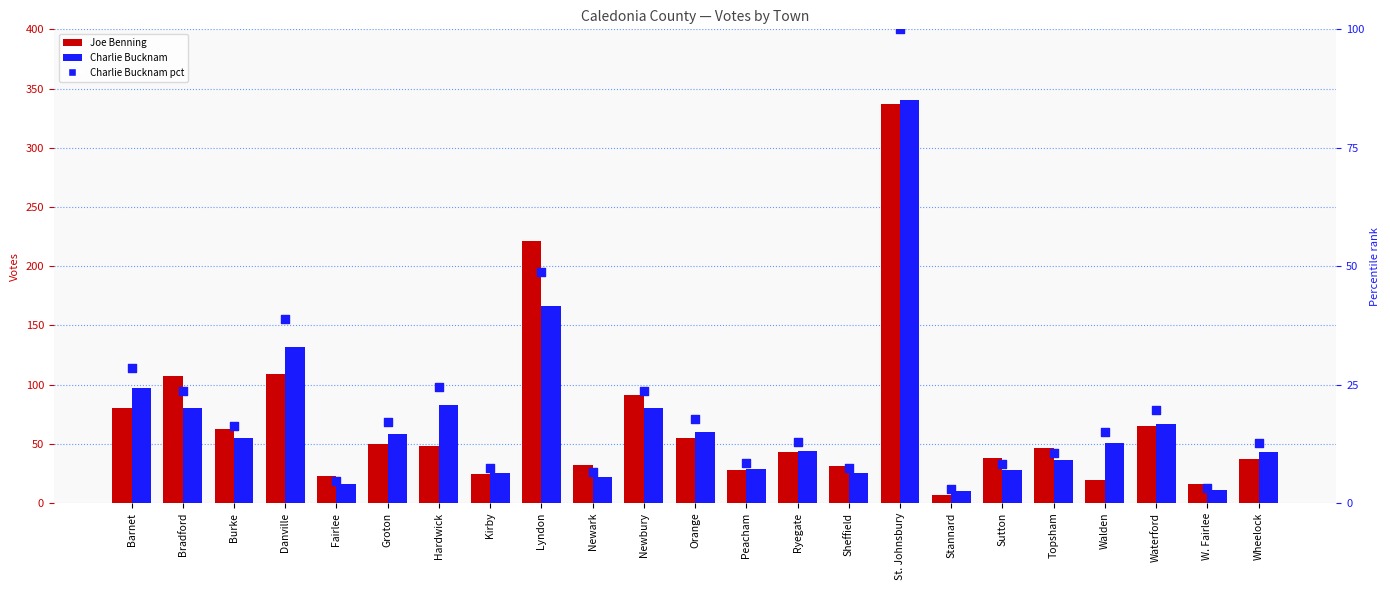

What is the total value across all series at Ryegate?

99.9